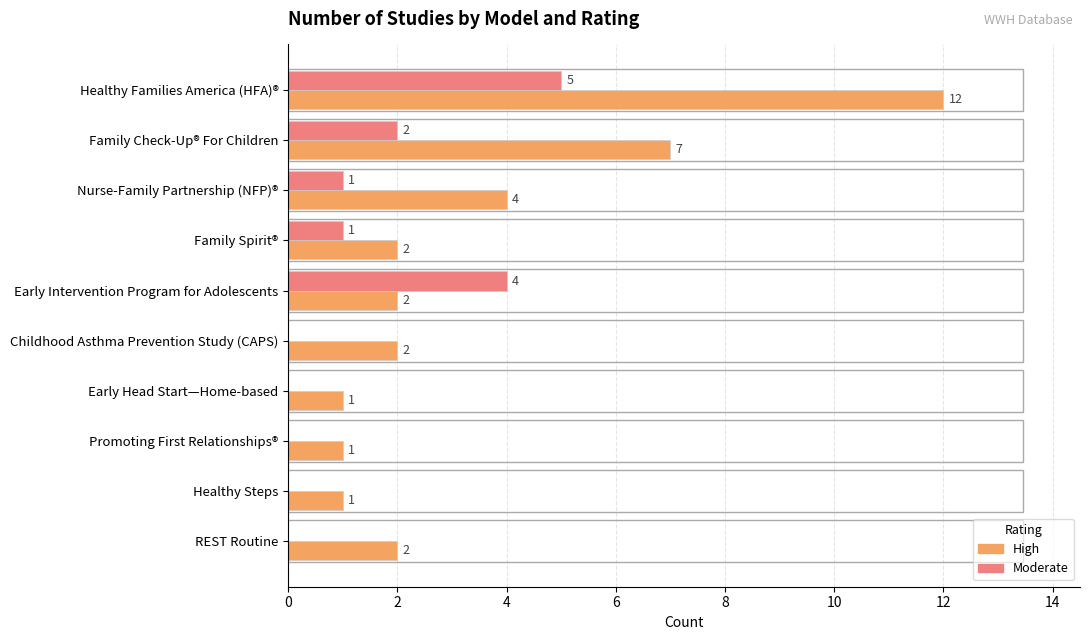

Is the value of Moderate at Healthy Steps greater than the value of High at Healthy Steps?

No